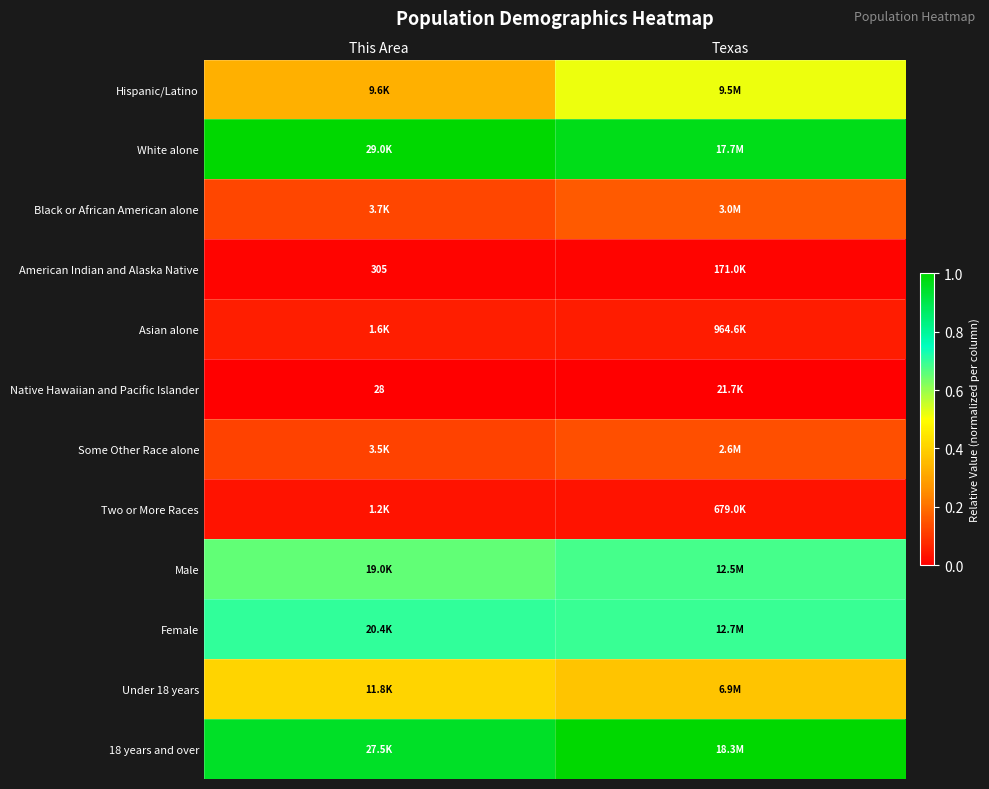

At which category does the chart reach its peak across all series?

This Area